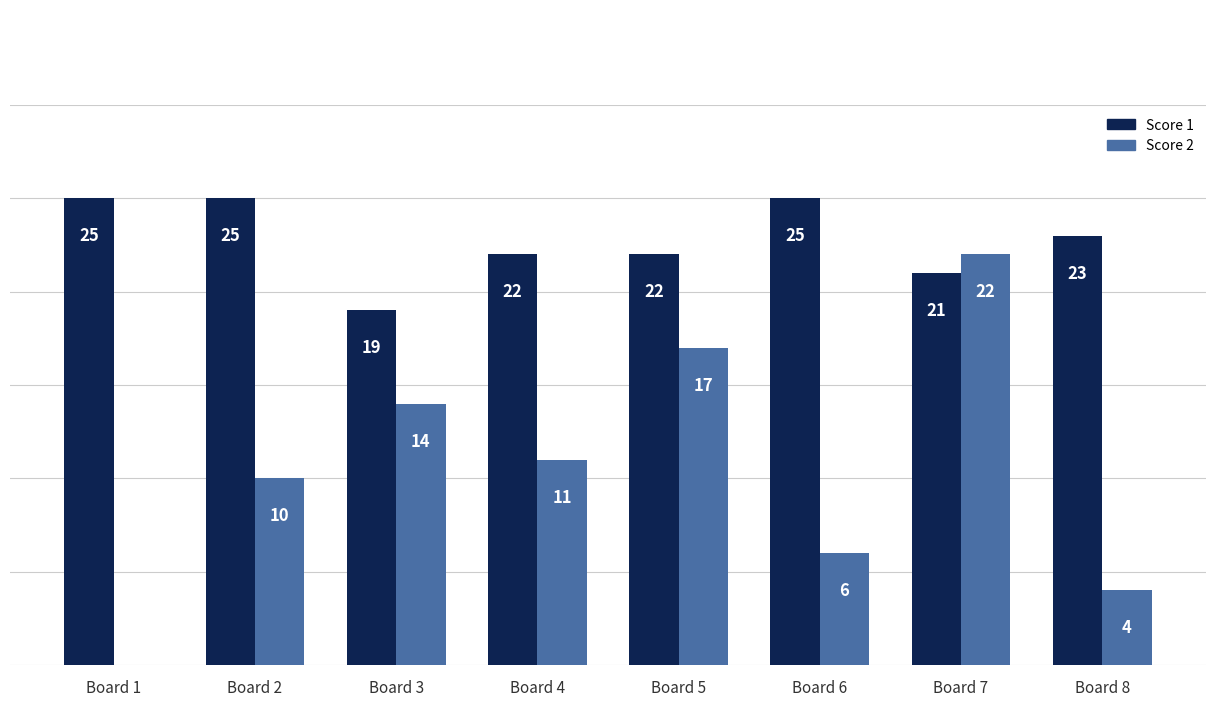

Is the value of Score 1 at Board 7 greater than the value of Score 2 at Board 8?

Yes